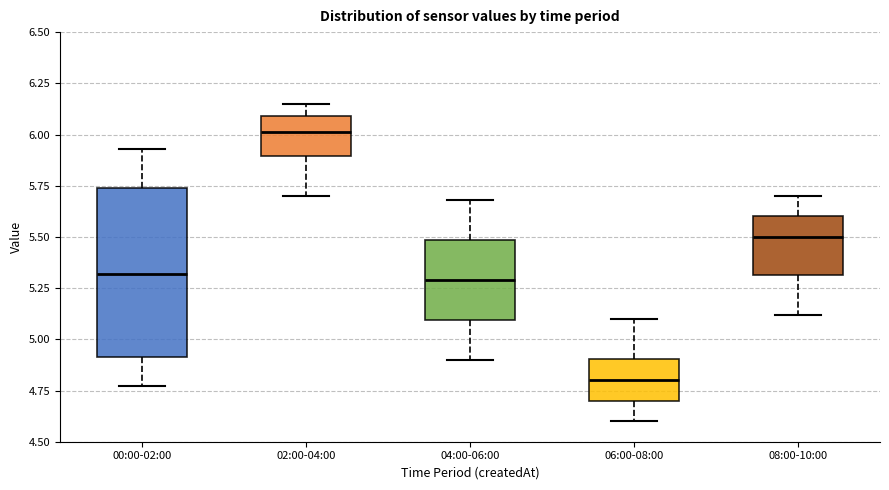

Reading left to right, read every box against the y-axis: the position of its median line, the range the box covers, and the ends of its whiskers. The values are not printed on the chart, so give them approximately, as read against the axis.

00:00-02:00: median 5.30, box 4.90 to 5.75, whiskers 4.75 to 5.95
02:00-04:00: median 6.00, box 5.90 to 6.10, whiskers 5.70 to 6.15
04:00-06:00: median 5.30, box 5.10 to 5.50, whiskers 4.90 to 5.70
06:00-08:00: median 4.80, box 4.70 to 4.90, whiskers 4.60 to 5.10
08:00-10:00: median 5.50, box 5.30 to 5.60, whiskers 5.10 to 5.70